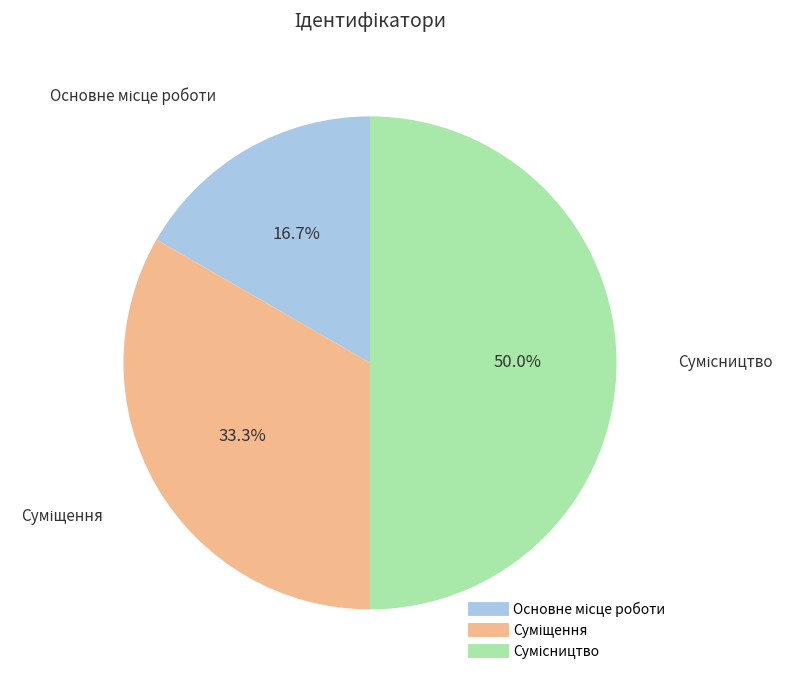

How many segments does this pie chart have?

3